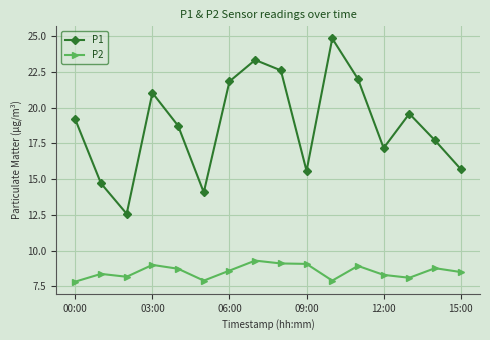

At how many categories does at least one series exceed 11?

16